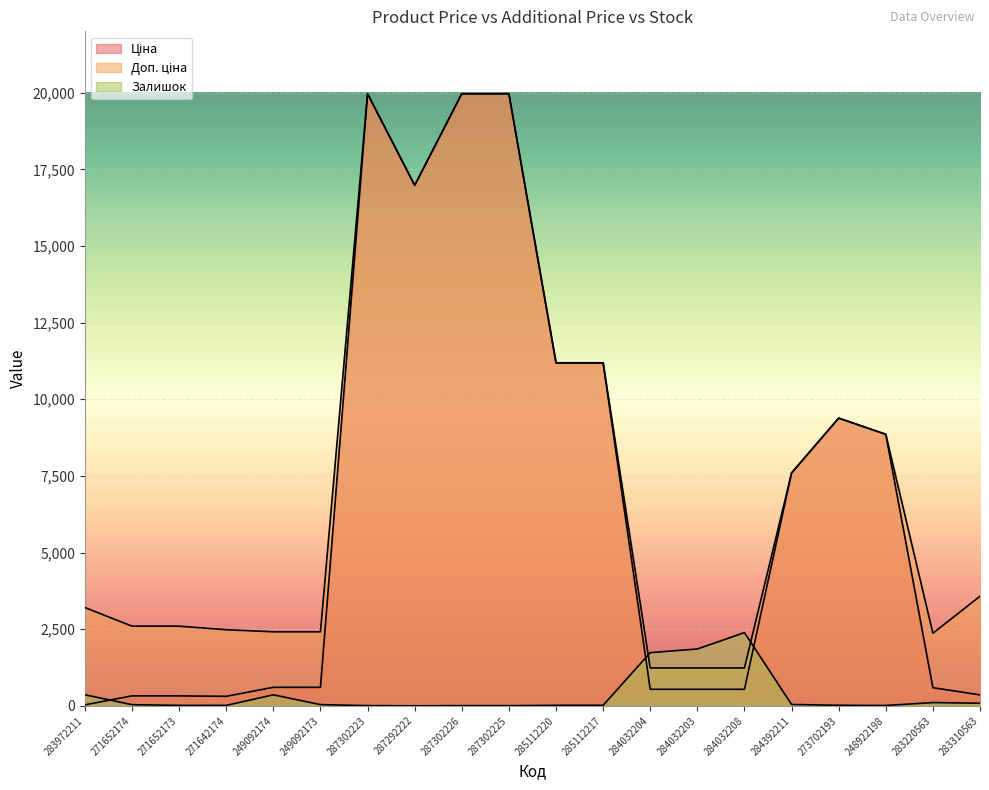

What is the sum of all Залишок values?

7117.0